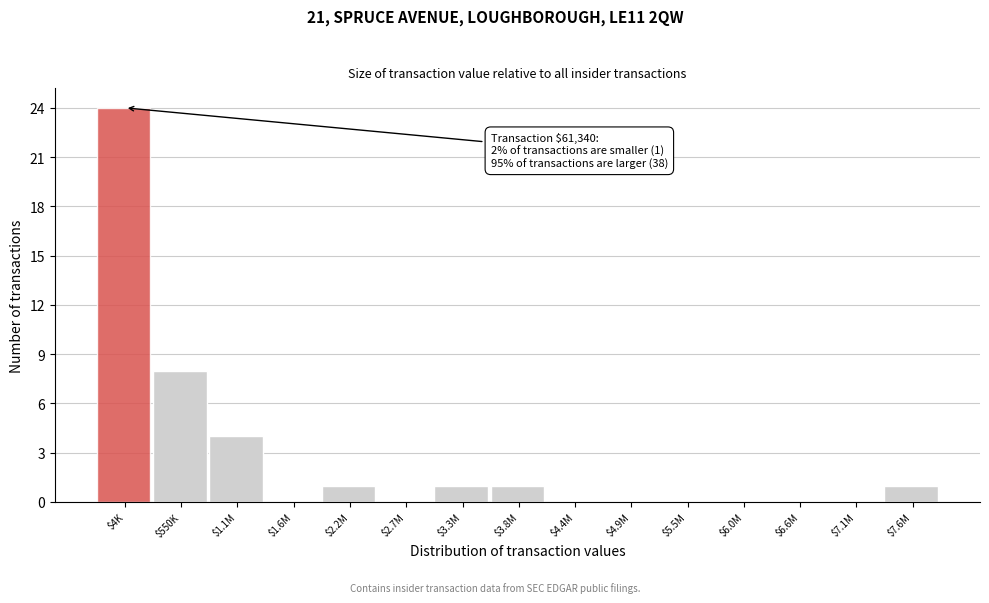

Where is the data nearest to the value 12?

$550K